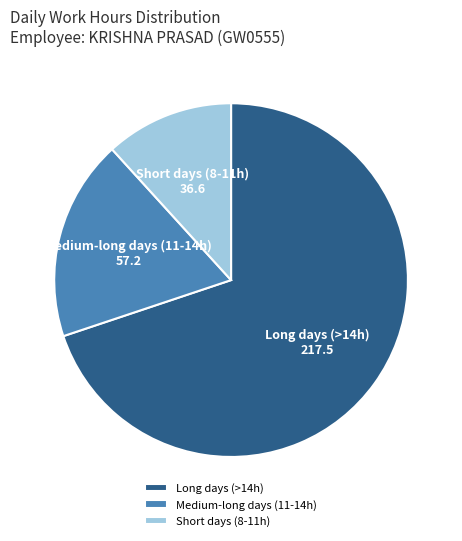

Approximately how many times larger is the value at Short days (8-11h) compared to Medium-long days (11-14h)?

0.6